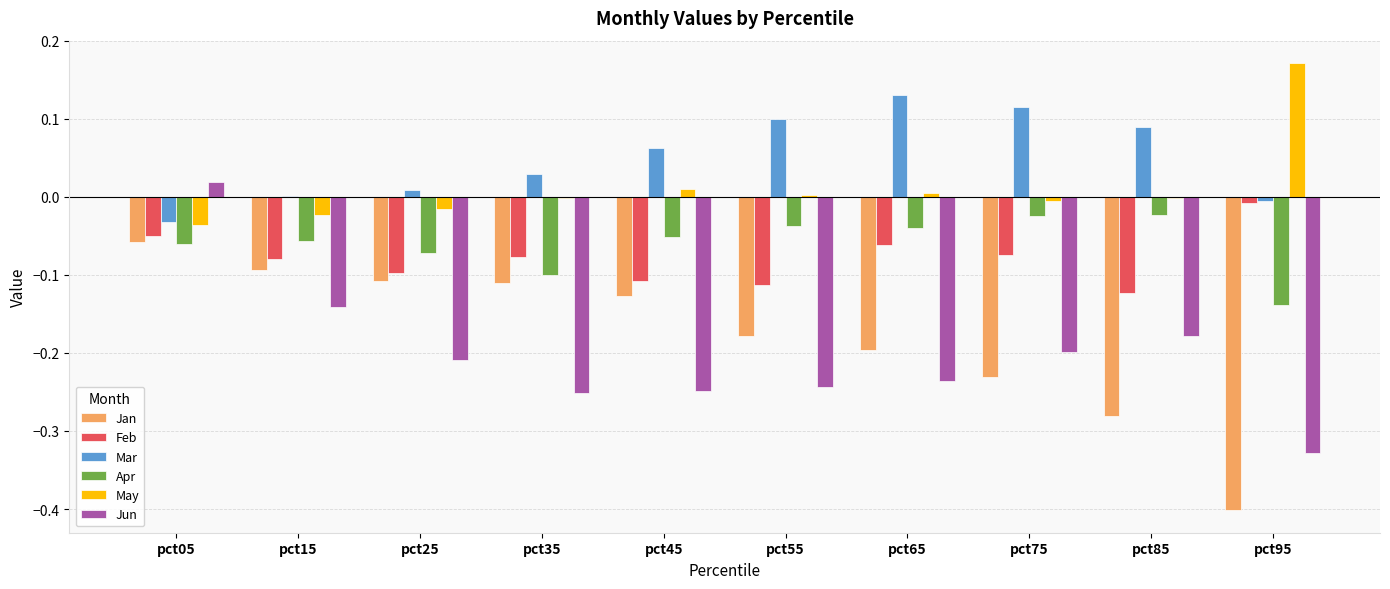

How many series are shown in this chart?

6